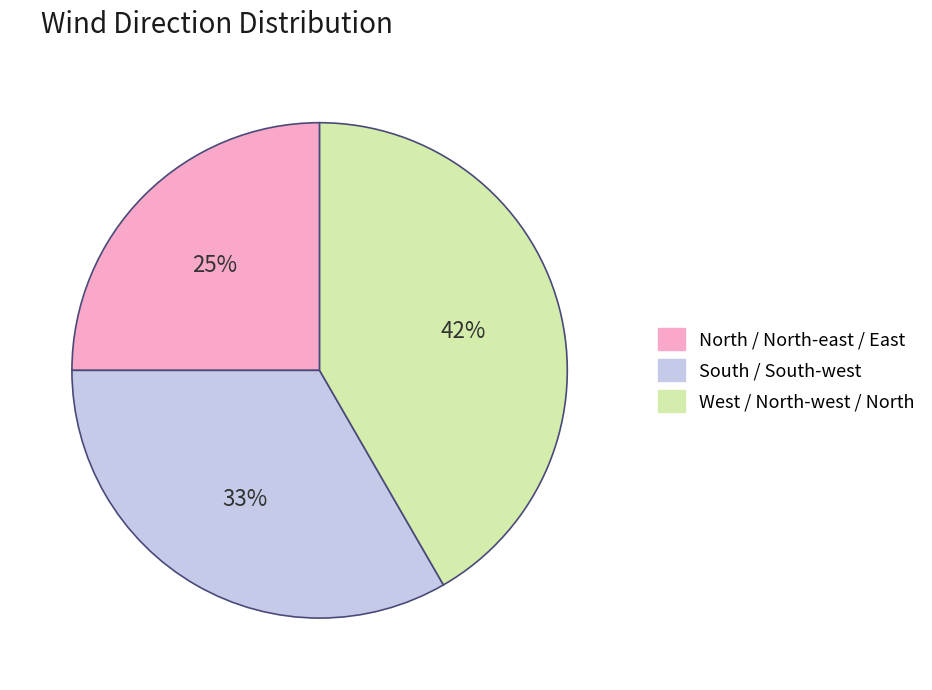

True or false: South / South-west accounts for 51% of the total.

False